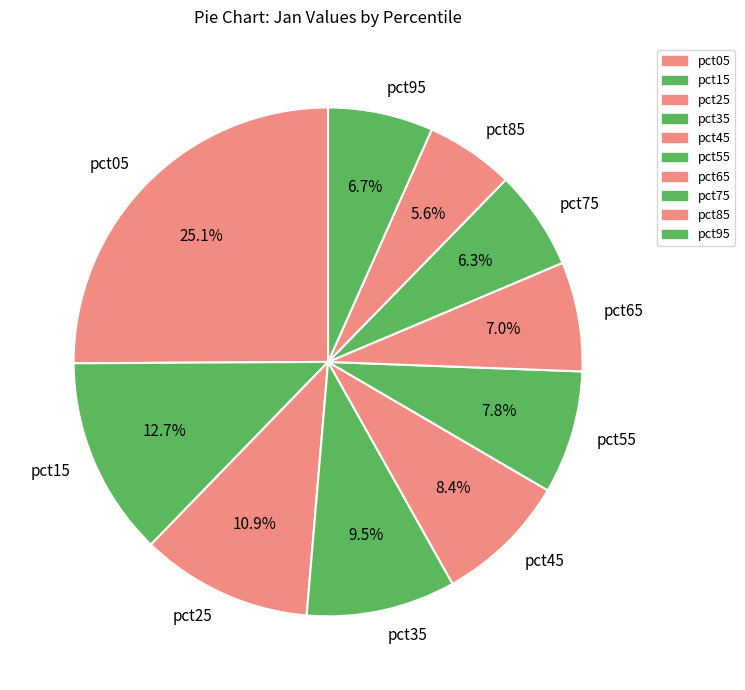

To the nearest percent, what is the average slice percentage?

10%